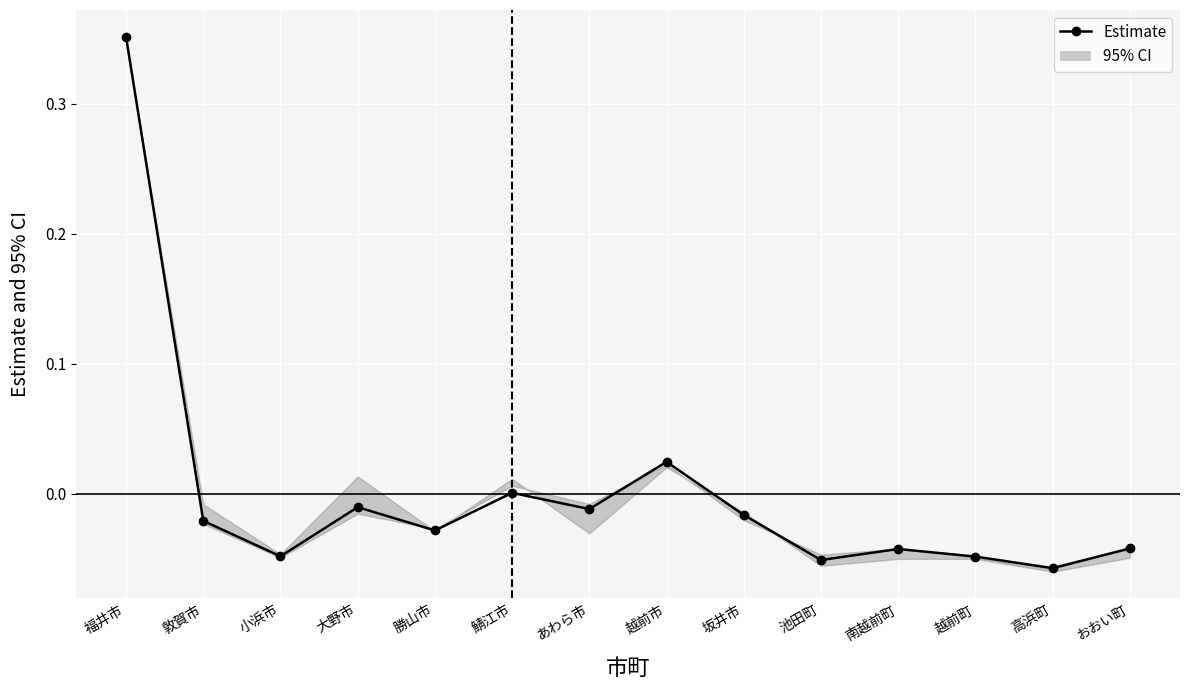

The chart shows a value of 0.0 at 越前市. True or false?

True